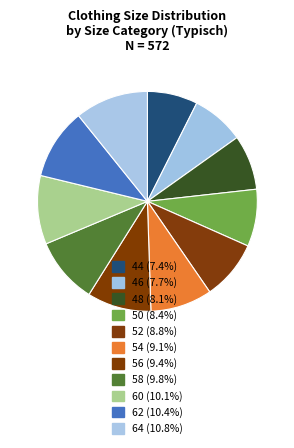

Does 58 account for over 50% of the chart?

No